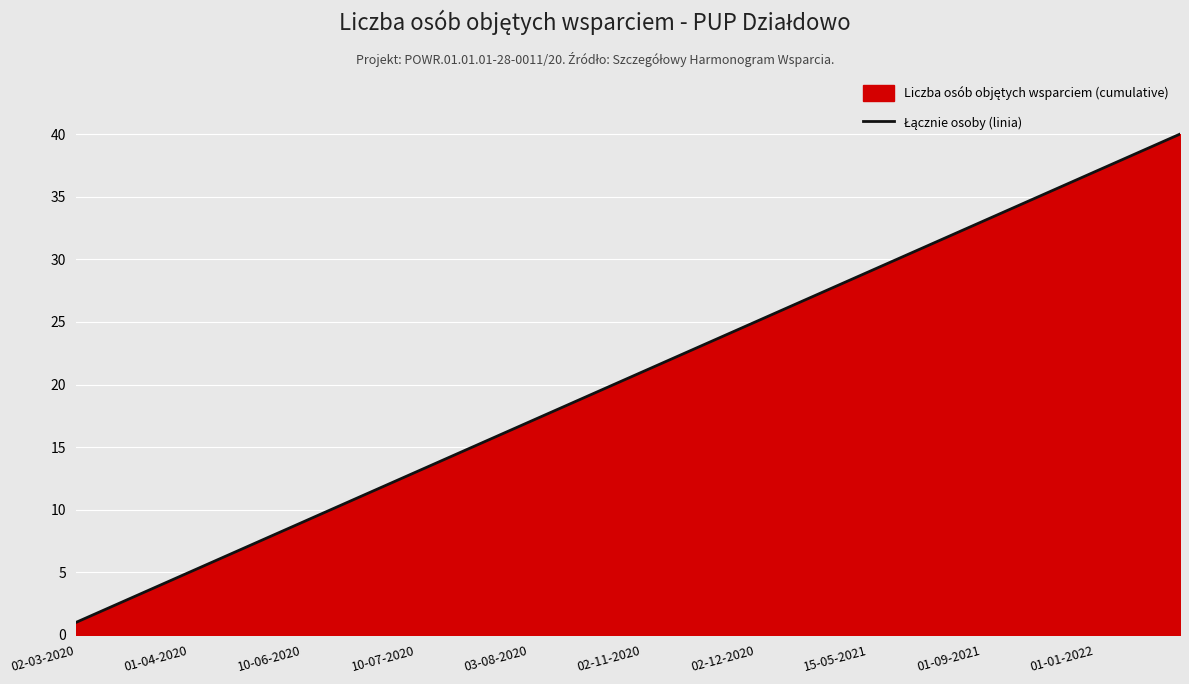

What is the change in value from 10-06-2020 to 01-01-2022?

+28